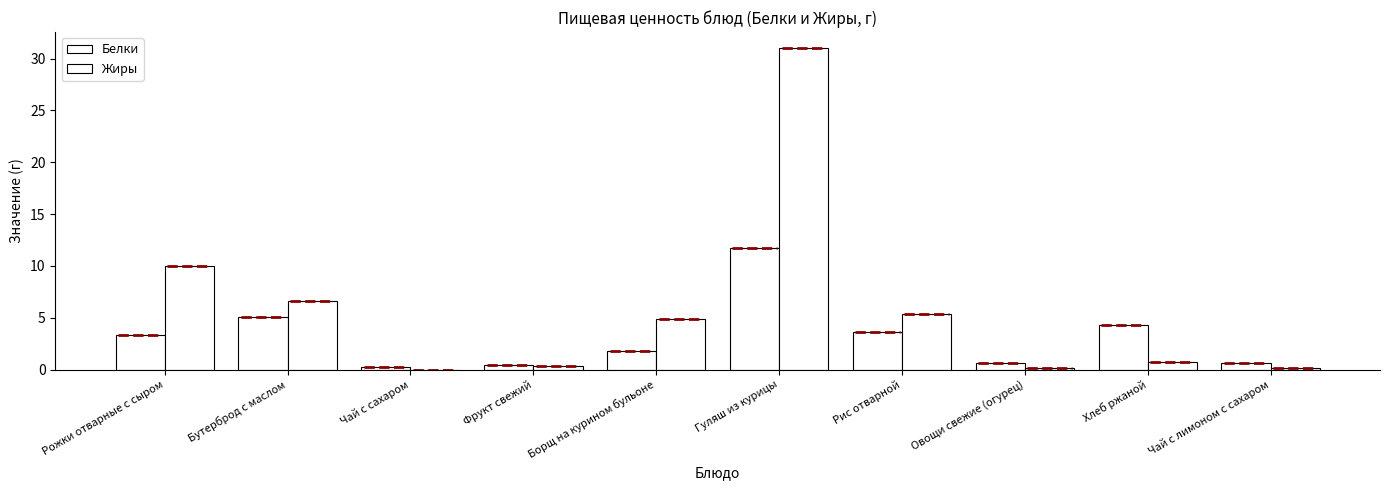

What is the value of the Белки bar at the 8th from the left?

0.7